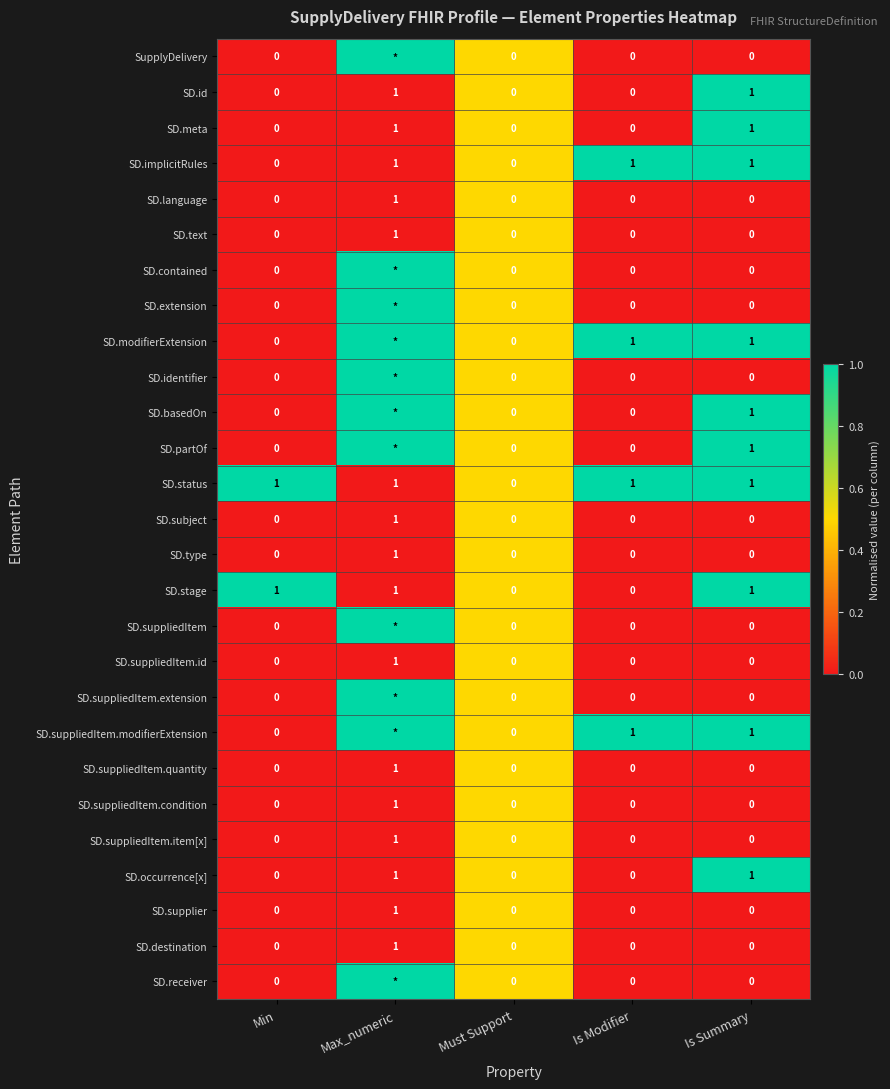

Is it true that SD.basedOn equals 1 at Is Summary?

True